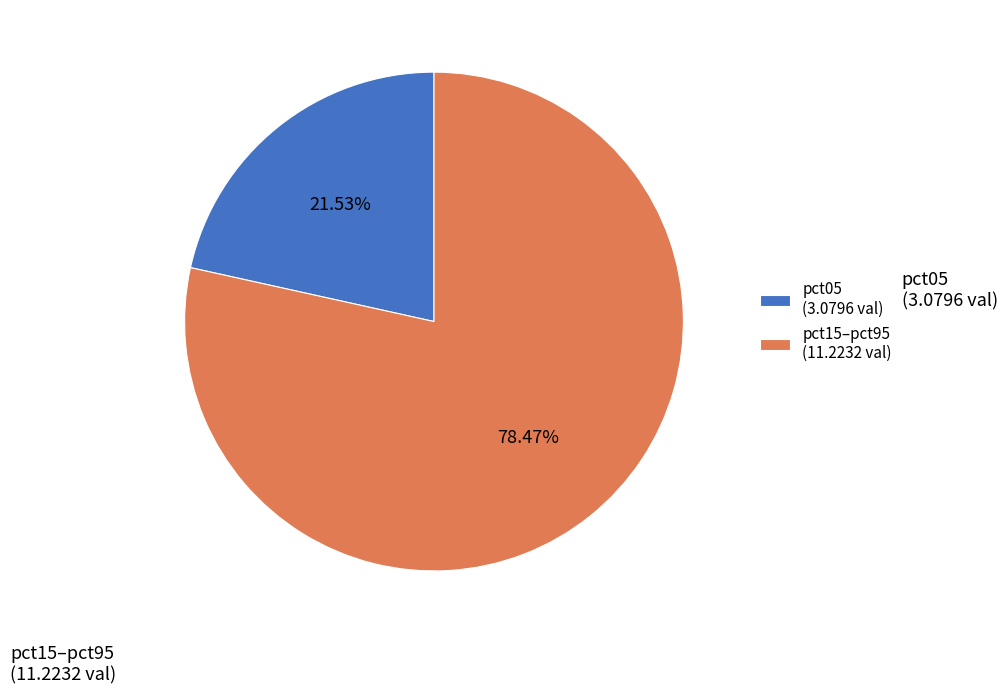

Approximately how many times larger is the value at pct15–pct95 compared to pct05?

3.6